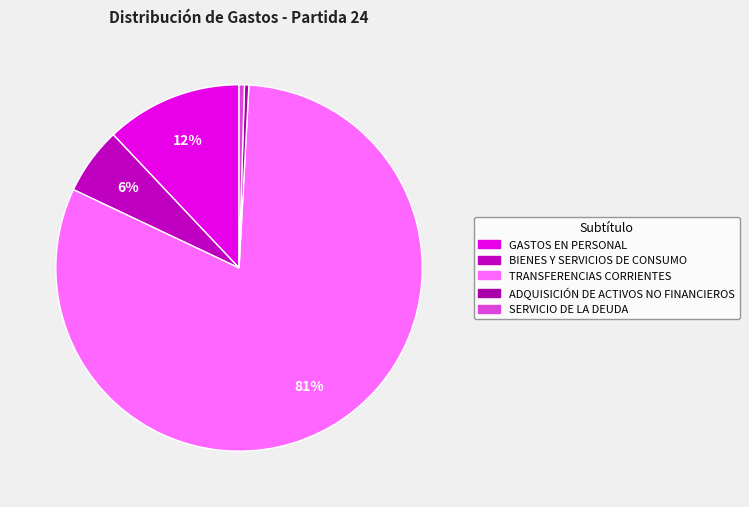

Count the number of slices in the pie.

5